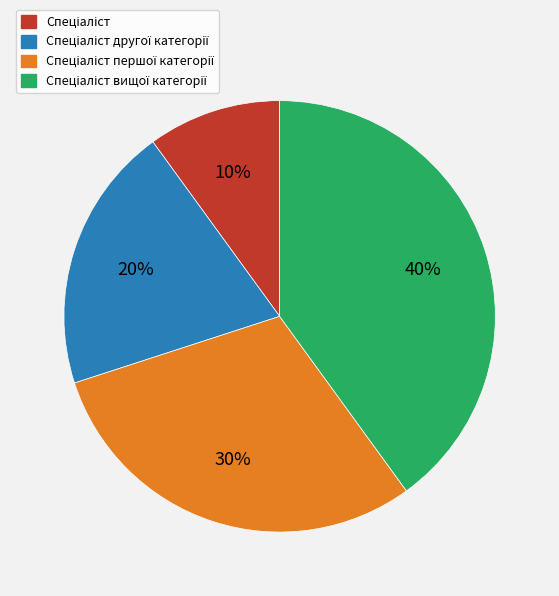

Is there any slice that represents more than half of the pie?

No